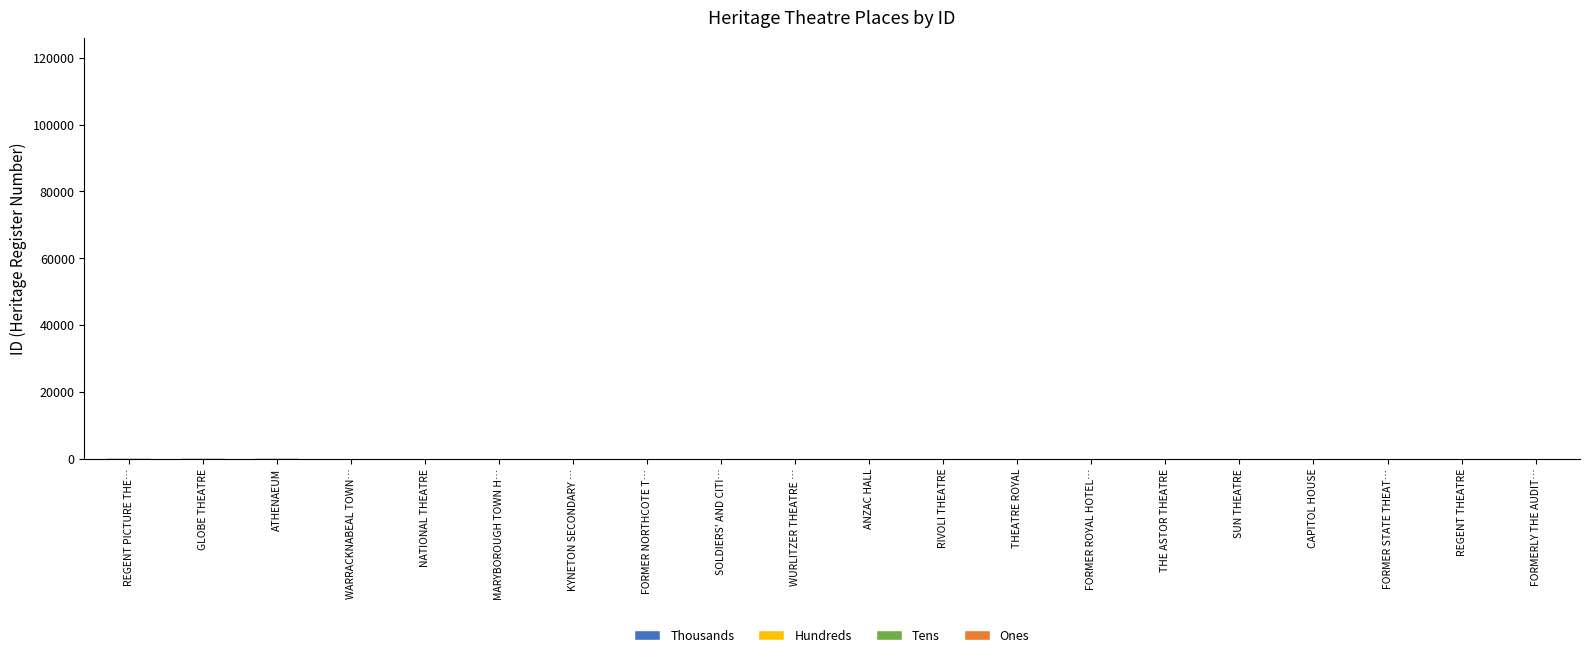

Does the chart contain stacked bars?

Yes